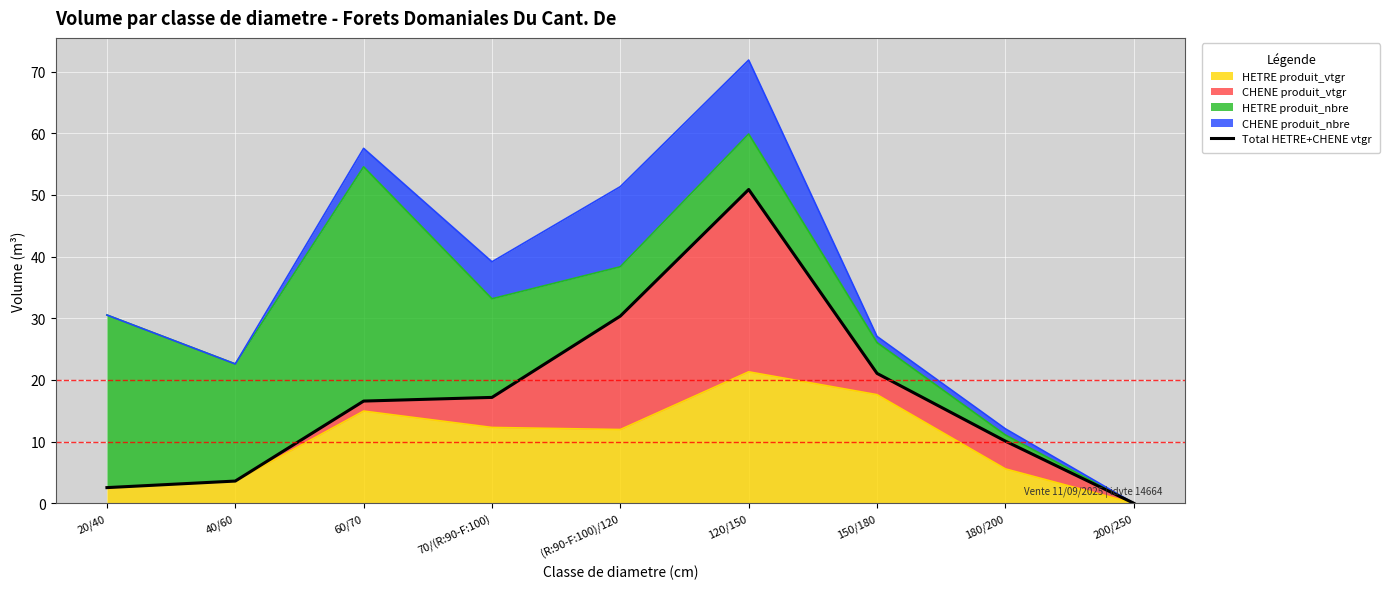

Which has a higher value, 150/180 or 200/250?

150/180